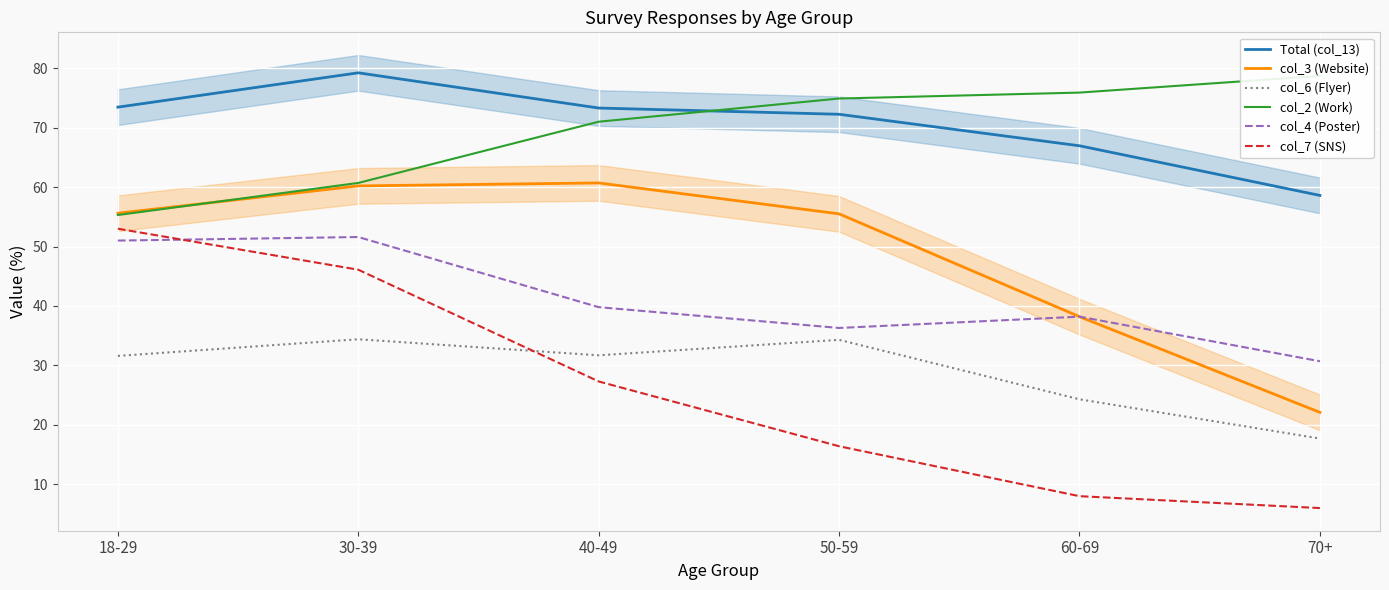

Which series has the widest spread of values?

col_7 (SNS)